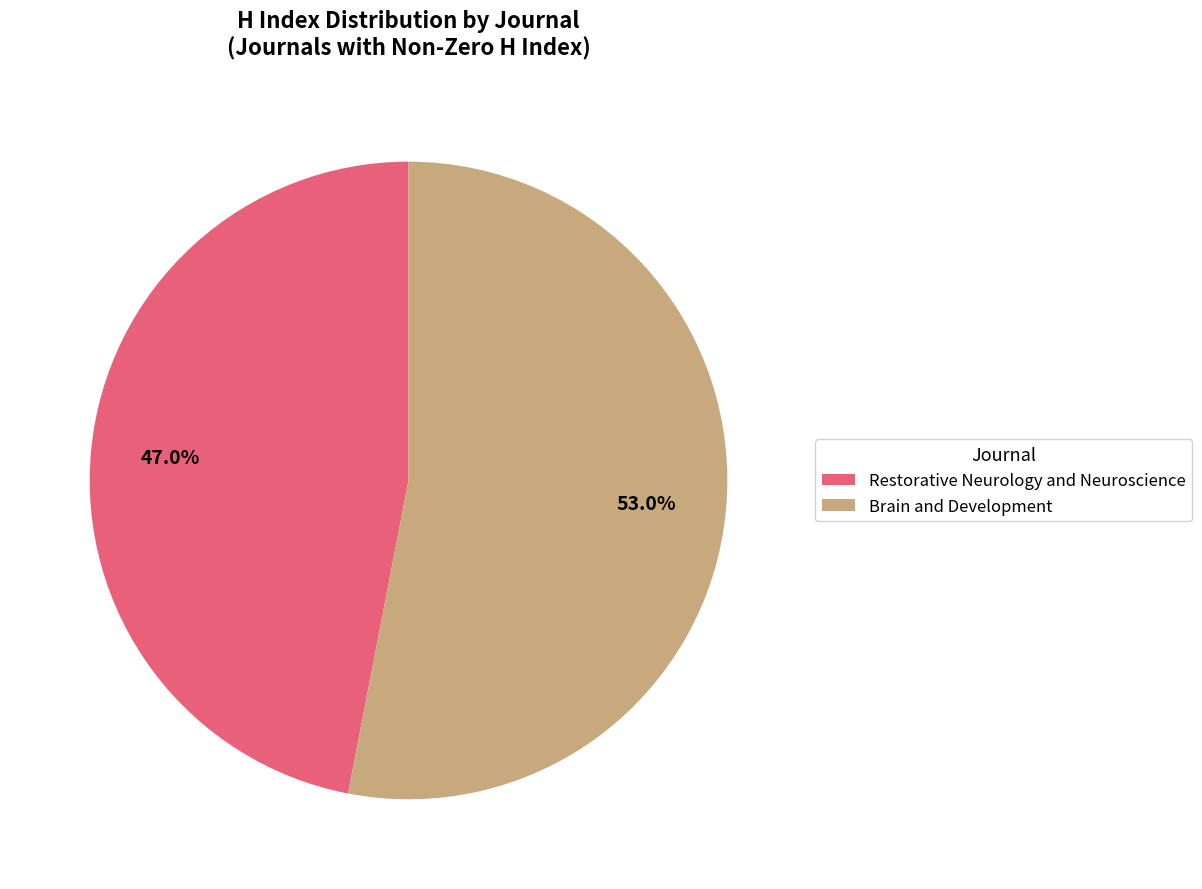

What is the ratio of the value at Restorative Neurology and Neuroscience to the value at Brain and Development?

0.9